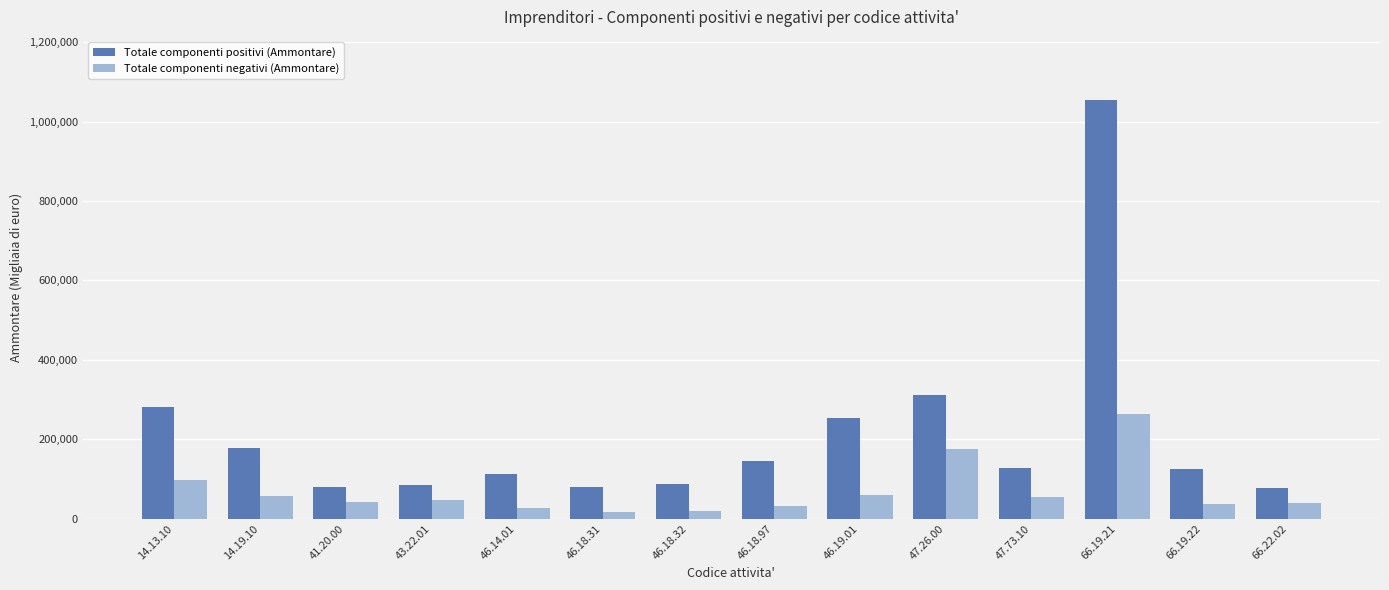

What is the approximate value of Totale componenti negativi (Ammontare) at 66.19.22, to the nearest 100?

37700